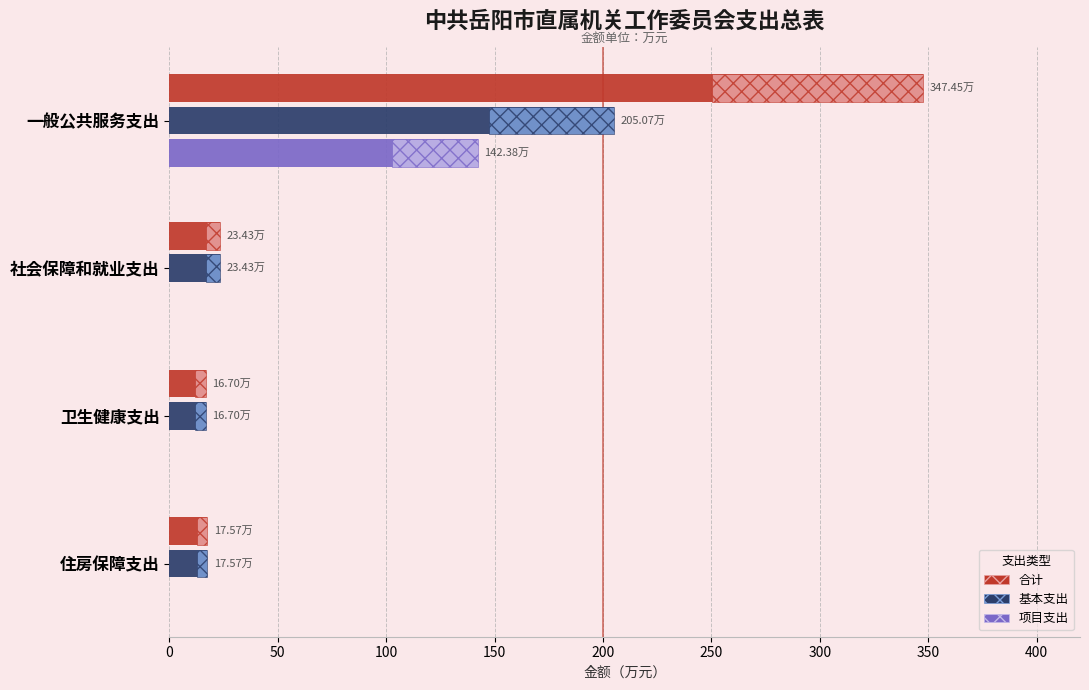

Does the chart contain any negative values?

No